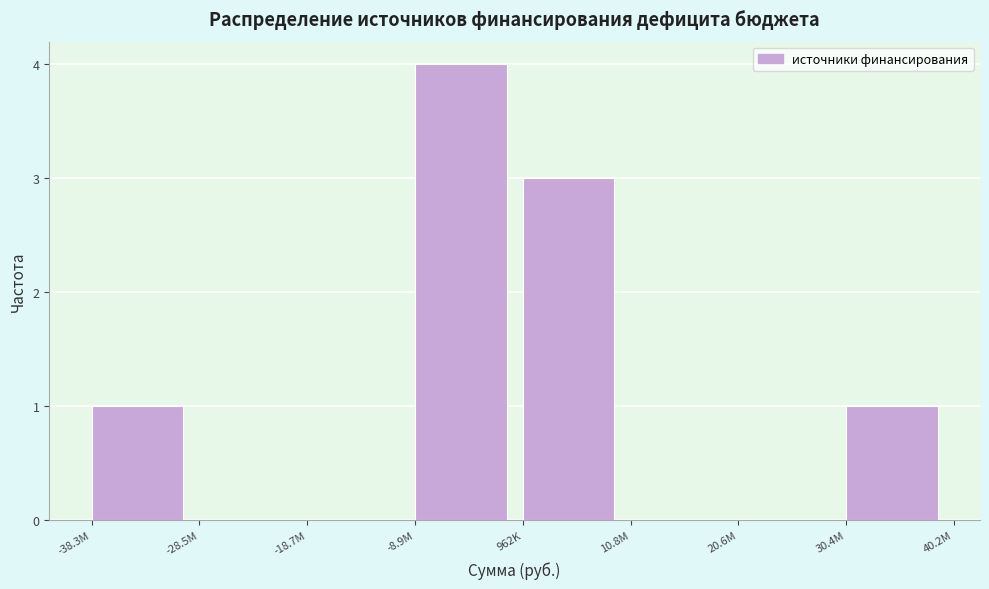

Reading right to left, list all the values displayed in this chart.

30.4M=1	20.6M=0	10.8M=0	962K=3	-8.9M=4	-18.7M=0	-28.5M=0	-38.3M=1